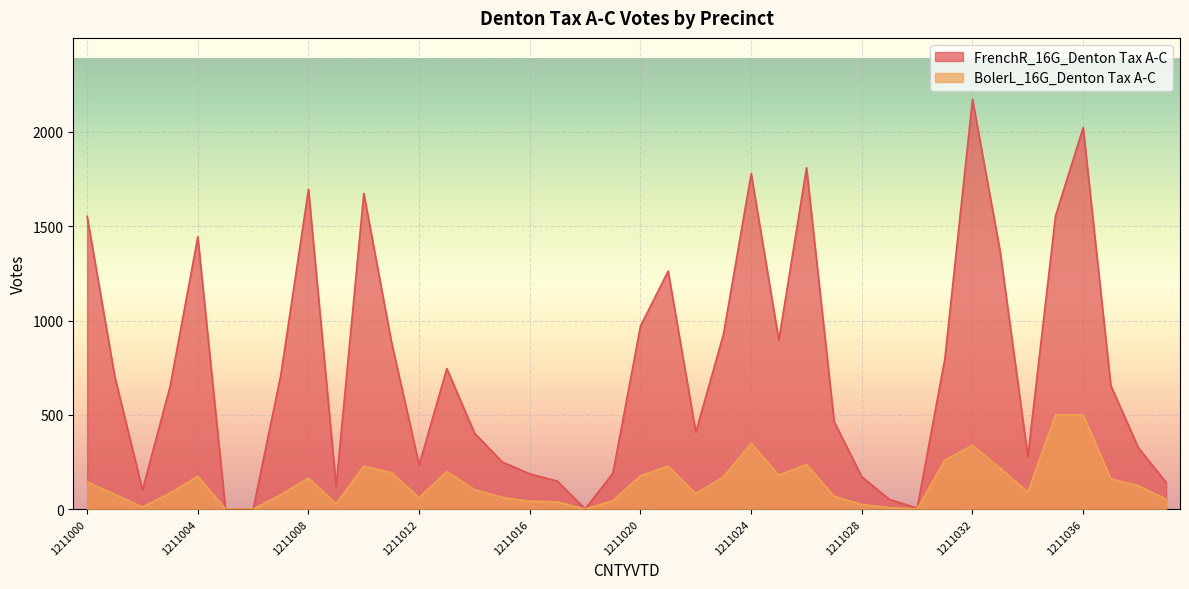

Reading right to left, what are all the values shown in this chart?

FrenchR_16G_Denton Tax A-C: 1211039=141	1211038=324	1211037=654	1211036=2023	1211035=1555	1211034=278	1211033=1366	1211032=2173	1211031=796	1211030=5	1211029=51	1211028=171	1211027=463	1211026=1810	1211025=896	1211024=1779	1211023=928	1211022=408	1211021=1262	1211020=971	1211019=189	1211018=1	1211017=148	1211016=187	1211015=250	1211014=403	1211013=745	1211012=234	1211011=886	1211010=1674	1211009=122	1211008=1696	1211007=711	1211006=0	1211005=1	1211004=1444	1211003=651	1211002=102	1211001=702	1211000=1553
BolerL_16G_Denton Tax A-C: 1211039=53	1211038=123	1211037=161	1211036=500	1211035=500	1211034=90	1211033=217	1211032=338	1211031=260	1211030=1	1211029=7	1211028=24	1211027=68	1211026=237	1211025=180	1211024=348	1211023=171	1211022=82	1211021=228	1211020=176	1211019=45	1211018=0	1211017=38	1211016=42	1211015=62	1211014=103	1211013=199	1211012=61	1211011=194	1211010=227	1211009=29	1211008=164	1211007=76	1211006=0	1211005=0	1211004=174	1211003=85	1211002=11	1211001=78	1211000=144